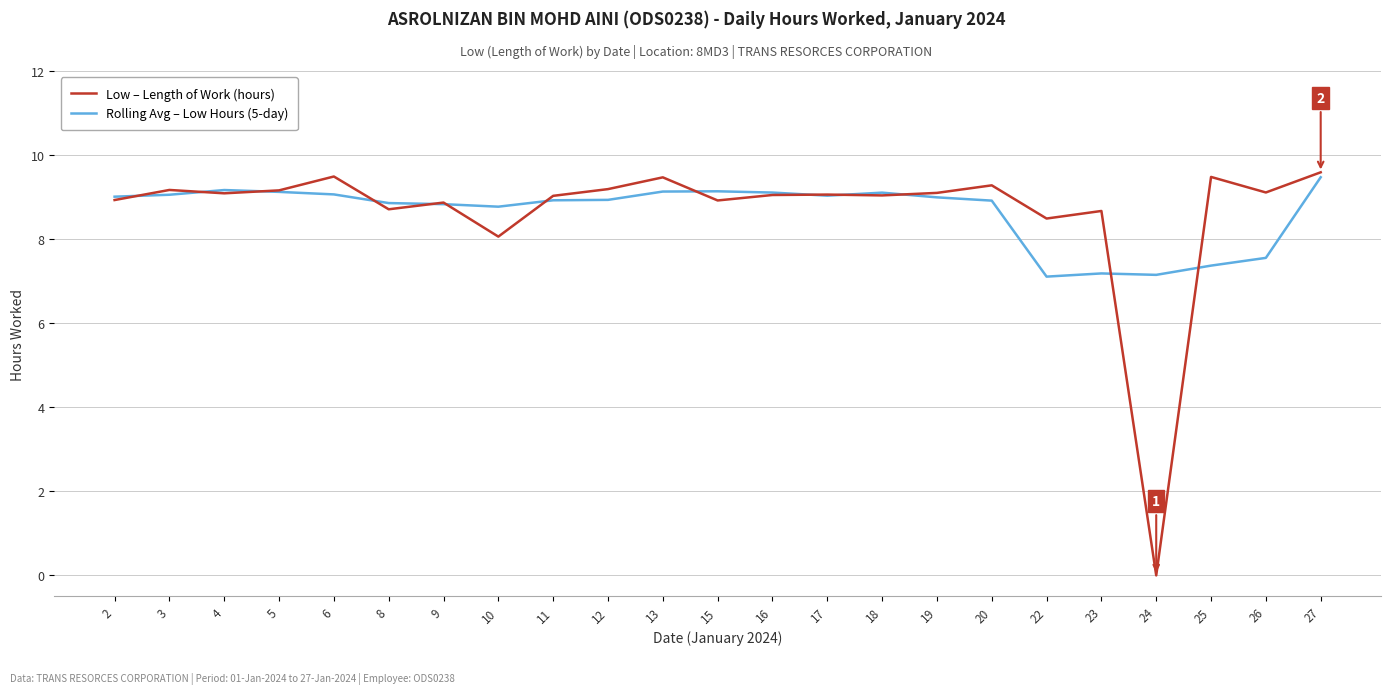

List the series in order of their peak value, highest first.

Low – Length of Work (hours), Rolling Avg – Low Hours (5-day)